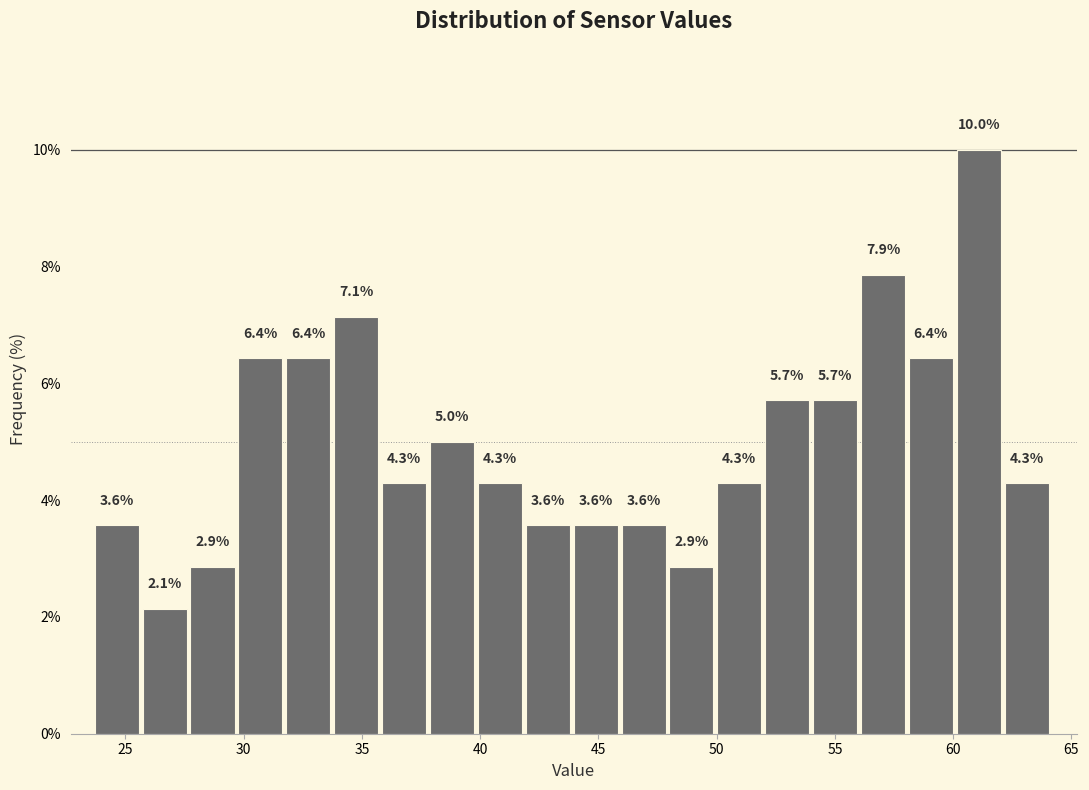

Over which range of the x-axis is the bar tallest?

60.0 to 62.0